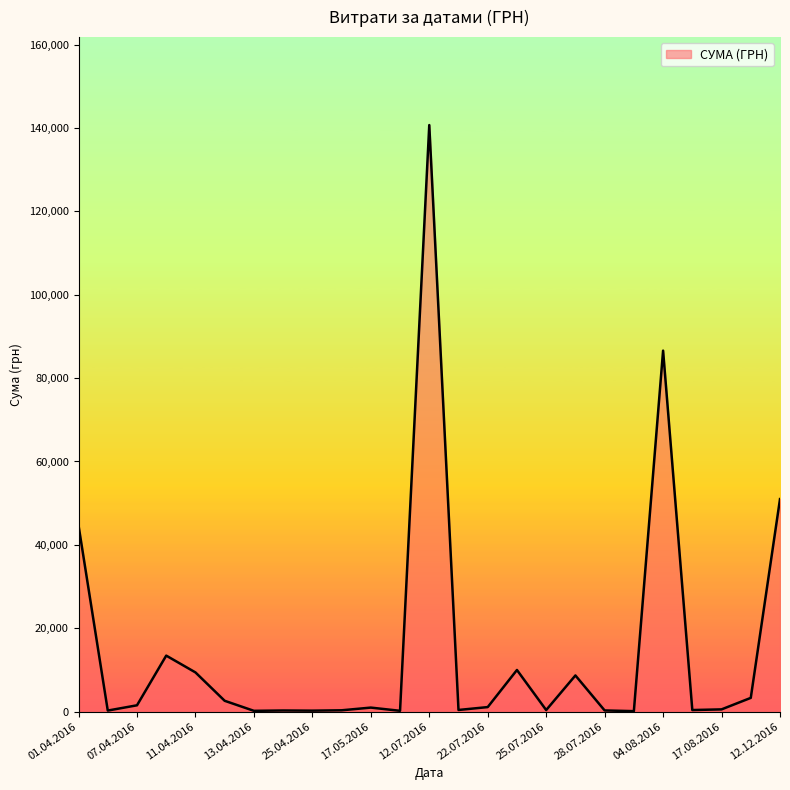

True or false: the data has more than 1 interior local peaks.

True